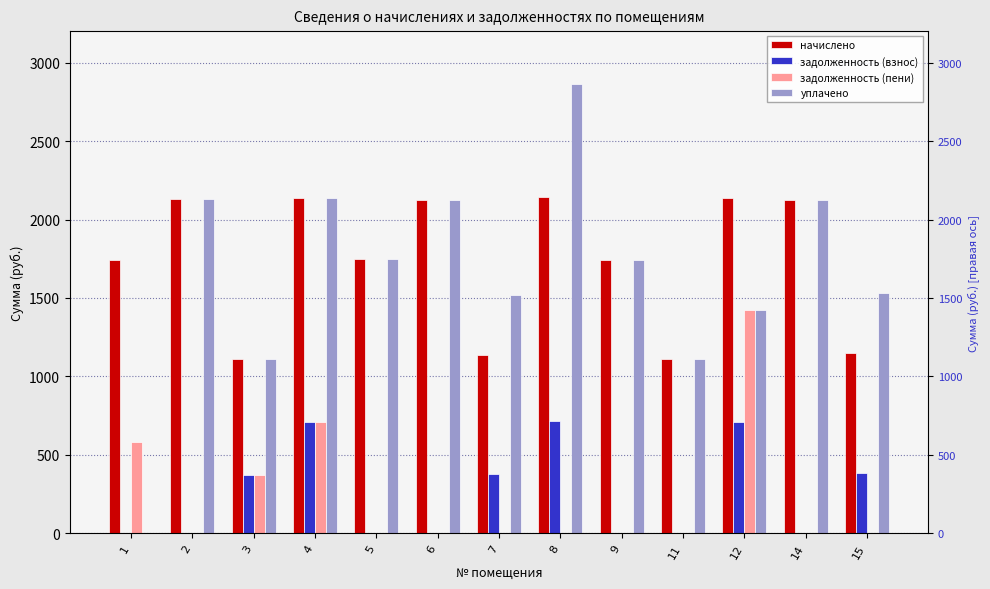

What are all the series names shown in the legend?

начислено, задолженность (взнос), задолженность (пени), уплачено